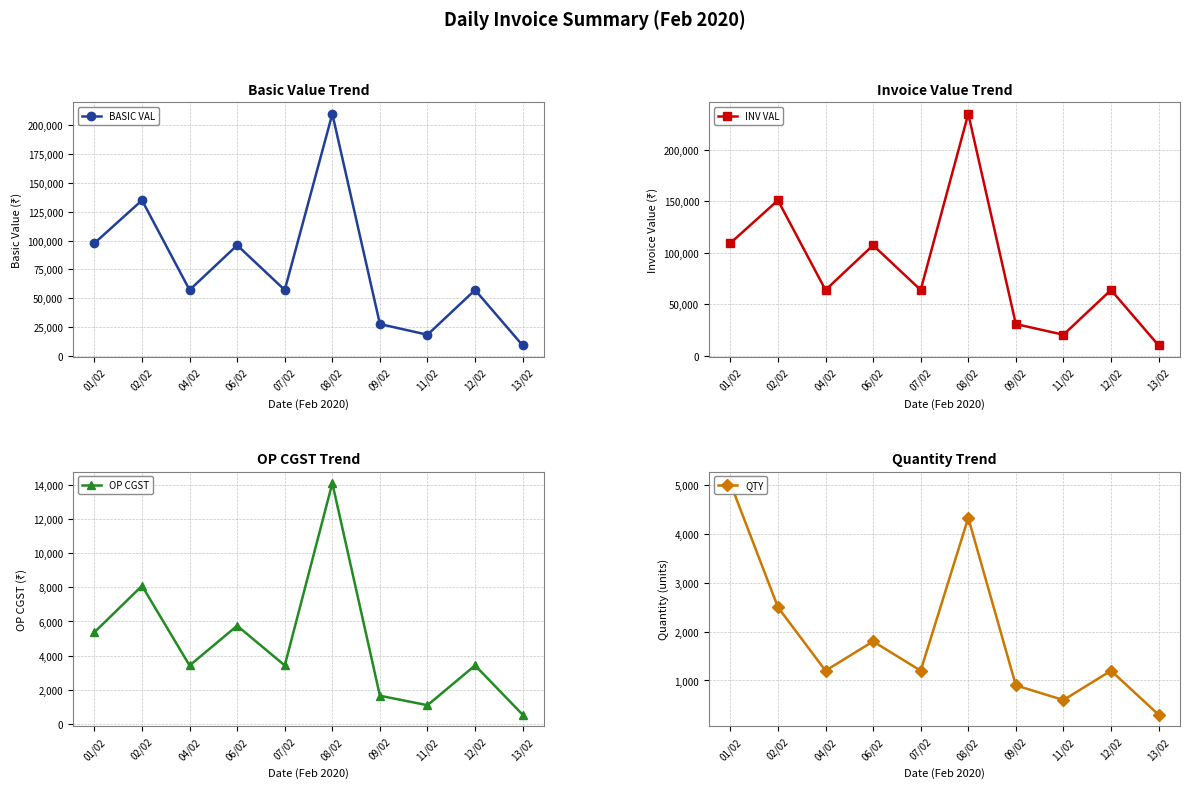

What value does the INV VAL series have at 01/02?

109447.2